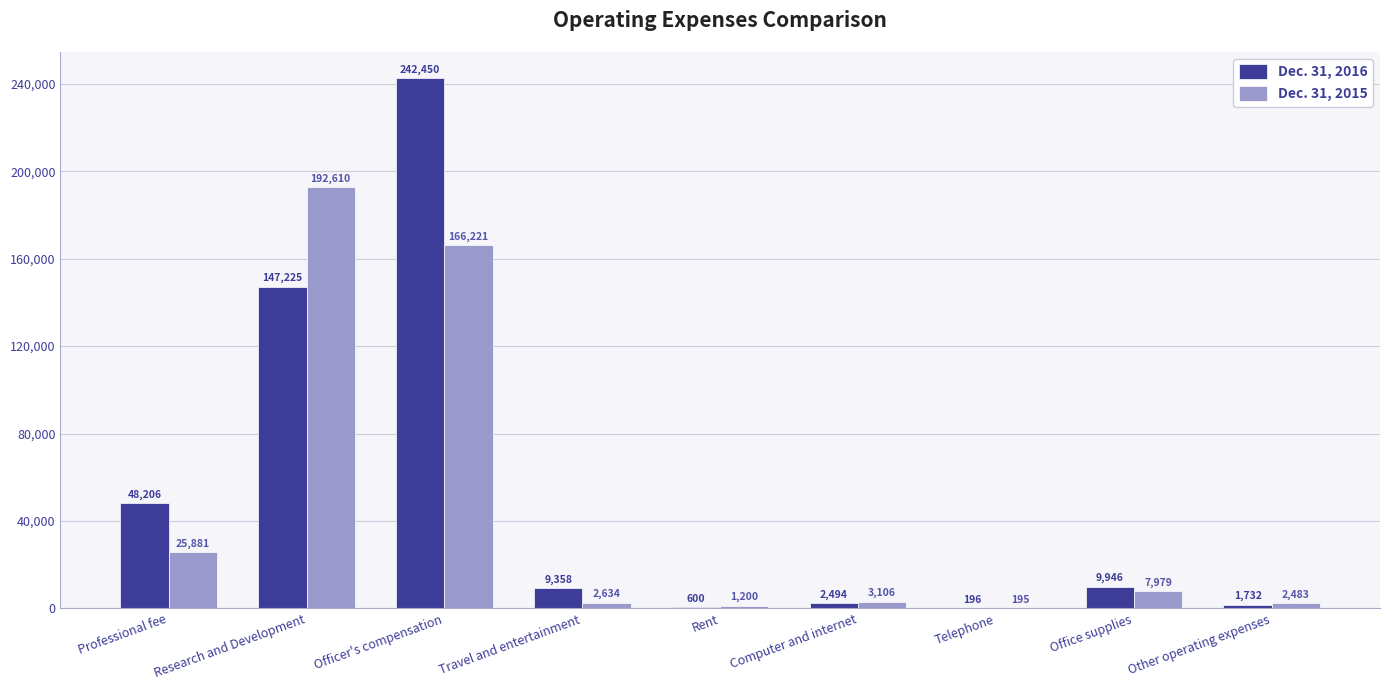

Between Professional fee and Travel and entertainment, which series saw the biggest shift?

Dec. 31, 2016